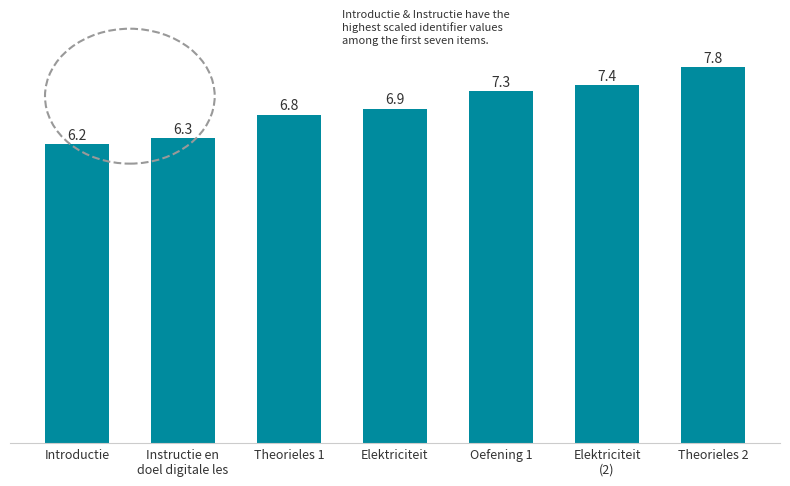

Which has a higher value, Theorieles 2 or Instructie en
doel digitale les?

Theorieles 2